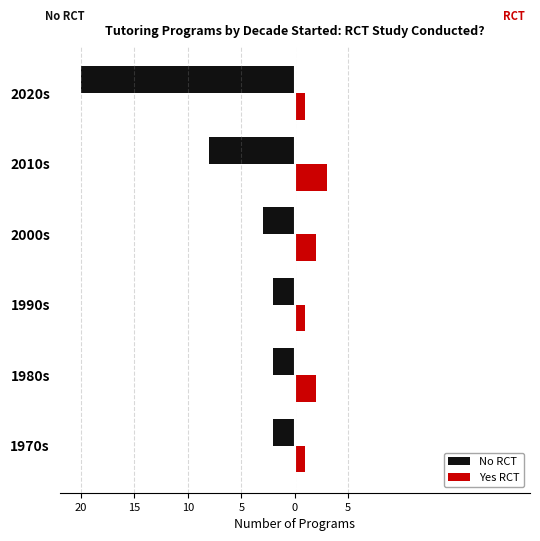

What are all the series names shown in the legend?

No RCT, Yes RCT